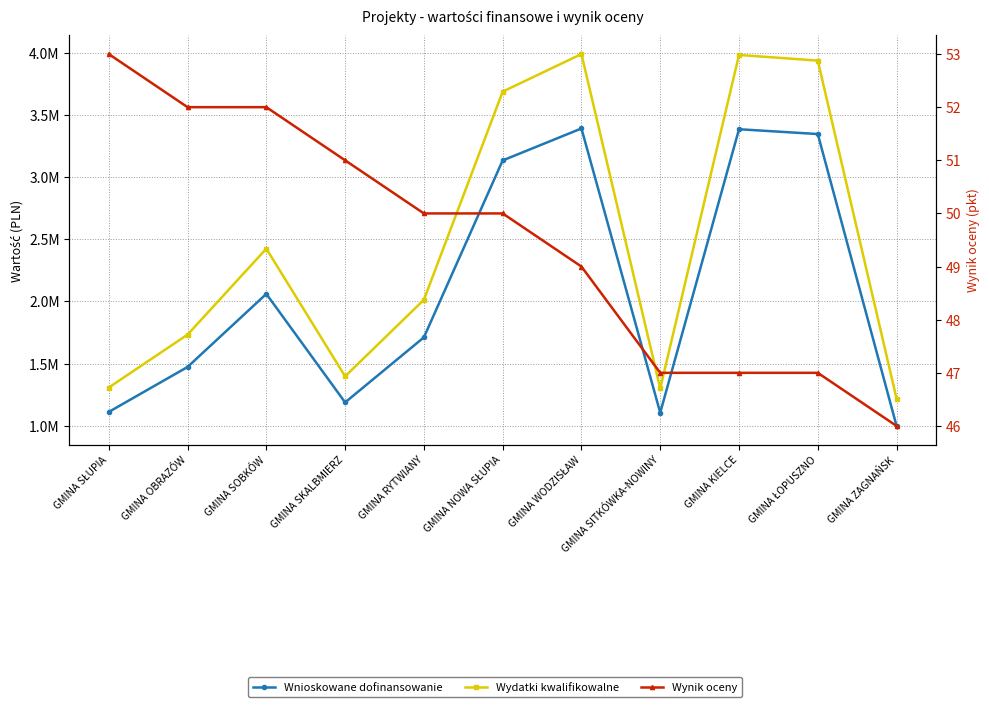

What is the label of the 4th point from the left?

GMINA SKALBMIERZ